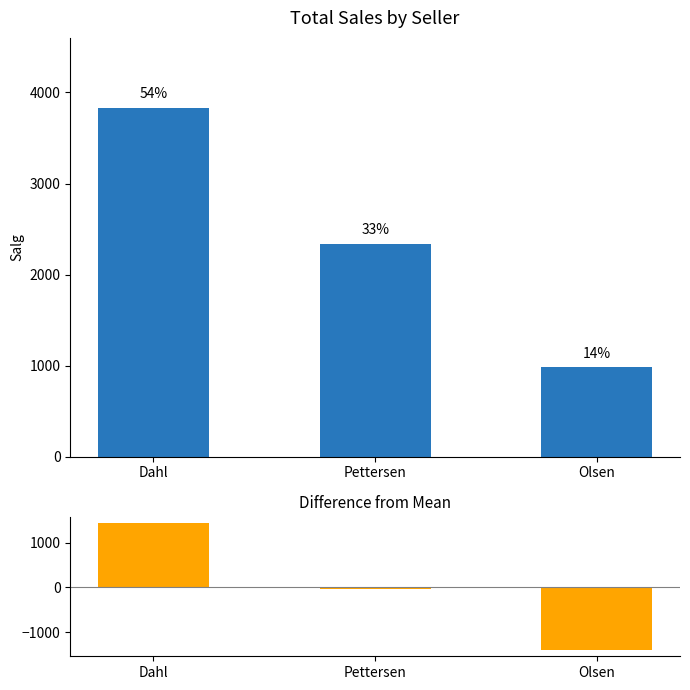

Which series has the largest total across all categories?

Total Salg